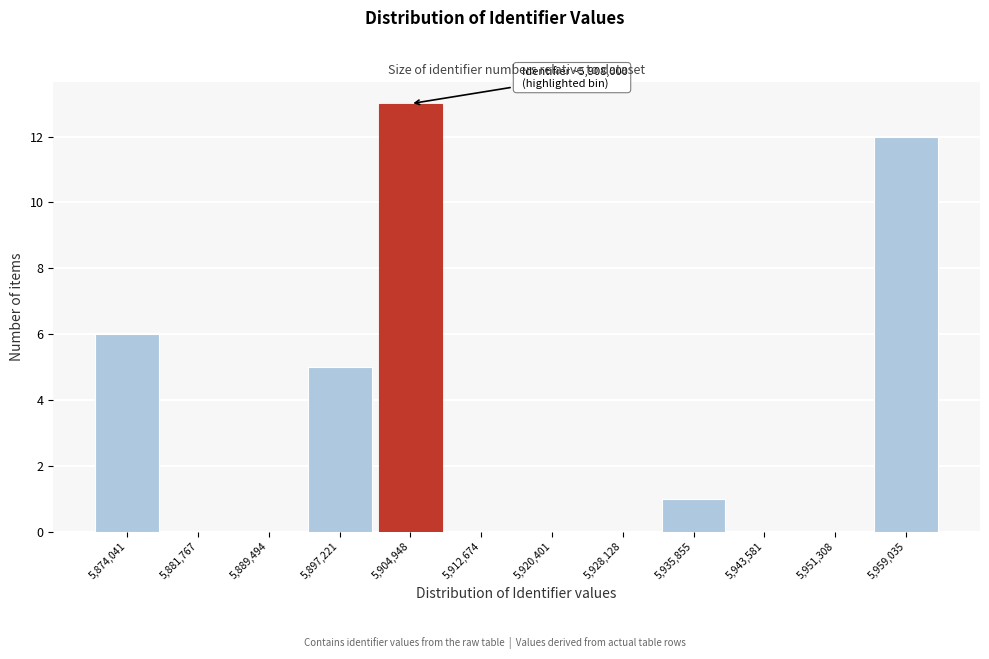

Reading right to left, extract all data points from this chart.

5,959,035=12	5,951,308=0	5,943,581=0	5,935,855=1	5,928,128=0	5,920,401=0	5,912,674=0	5,904,948=13	5,897,221=5	5,889,494=0	5,881,767=0	5,874,041=6